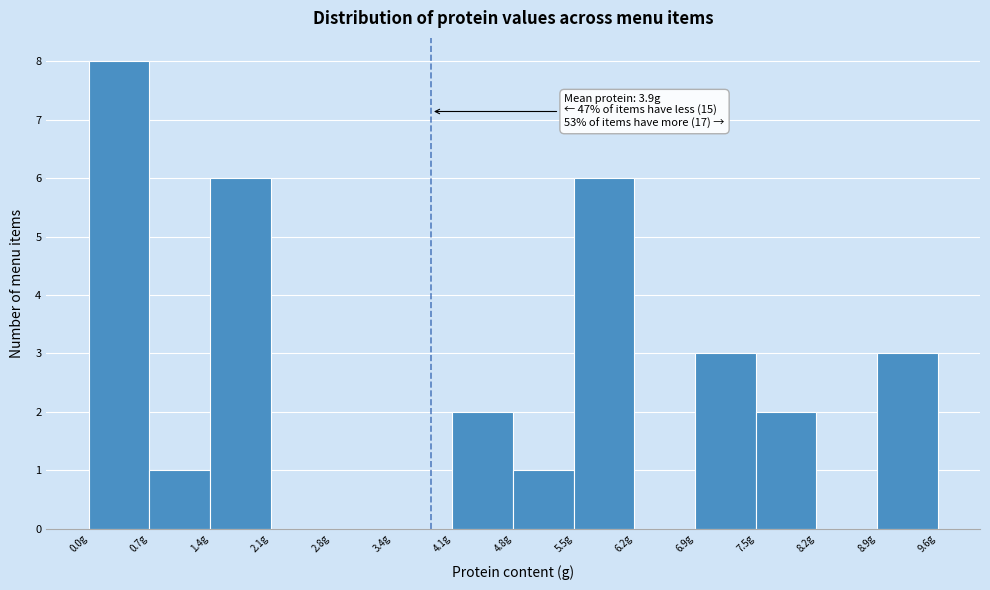

Over which range of the x-axis is the bar tallest?

0.0 to 0.7